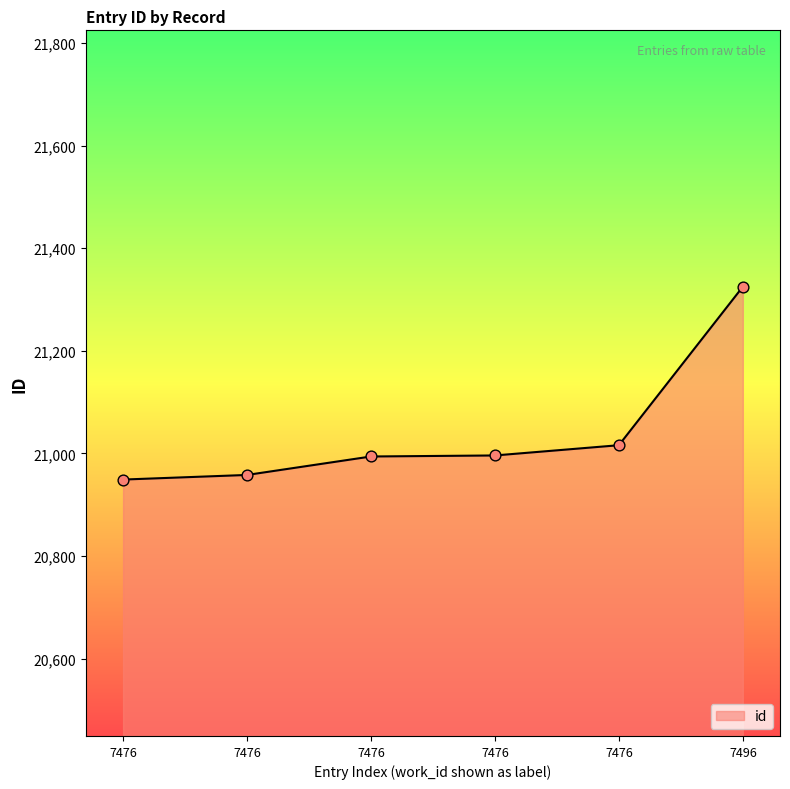

Approximately how many times larger is the value at 7476 compared to 7476?

1.0